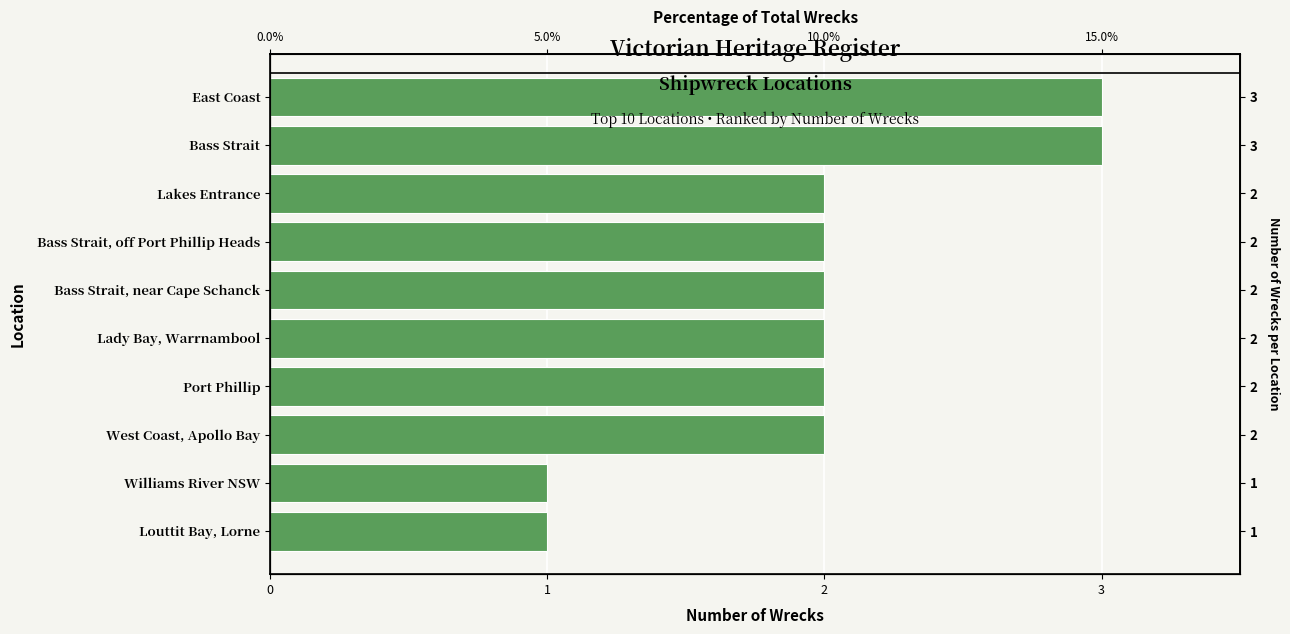

What is the average value?

2